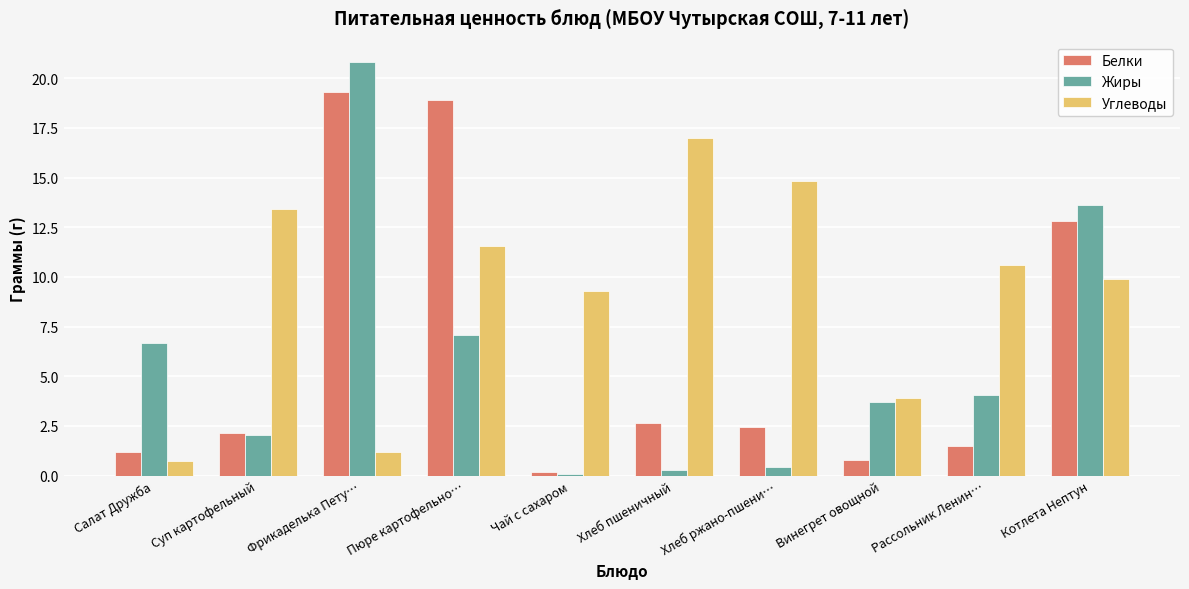

Read the Углеводы value at Рассольник Ленин….

10.6